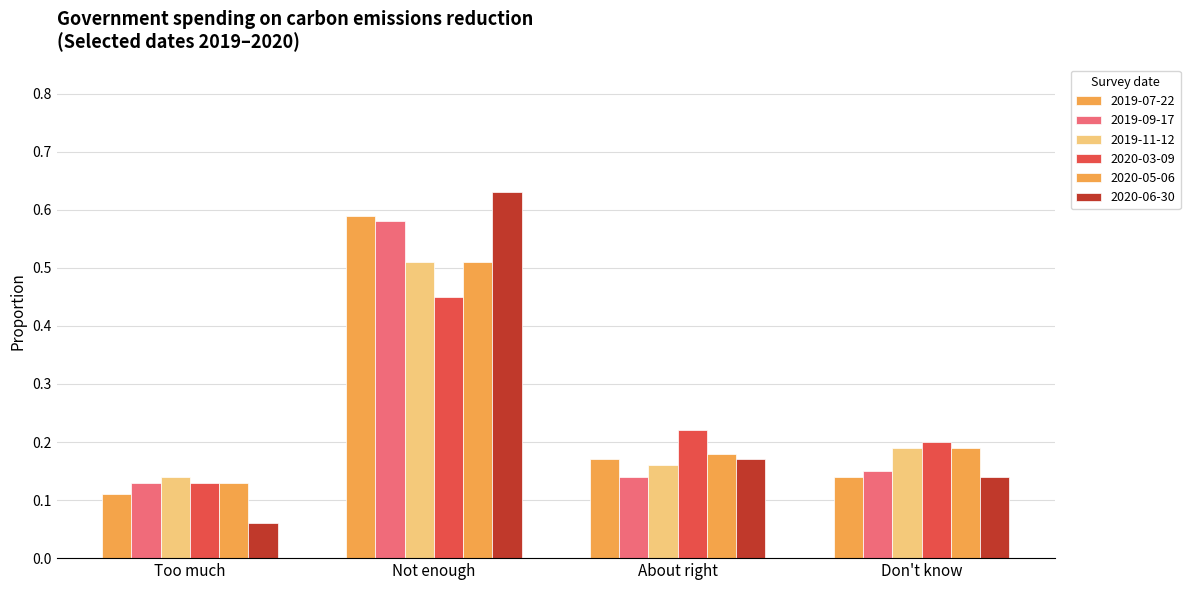

What is the difference between the maximum and minimum values in the 2020-06-30 series?

0.6